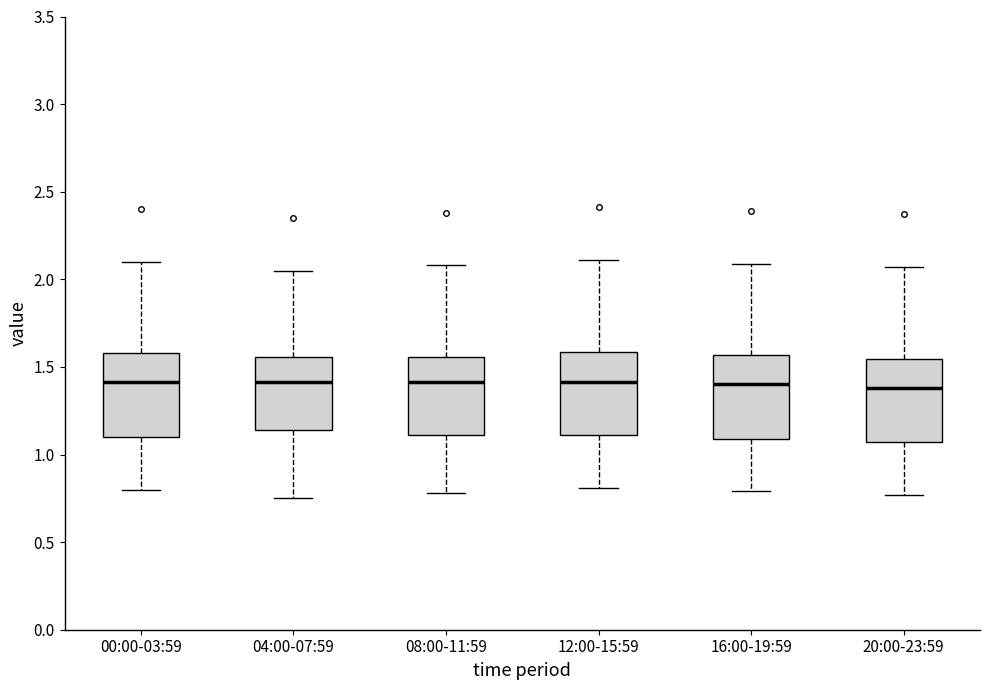

Reading left to right, read every box against the y-axis: the position of its median line, the range the box covers, and the ends of its whiskers. The values are not printed on the chart, so give them approximately, as read against the axis.

00:00-03:59: median 1.40, box 1.10 to 1.60, whiskers 0.80 to 2.10
04:00-07:59: median 1.40, box 1.15 to 1.55, whiskers 0.75 to 2.05
08:00-11:59: median 1.40, box 1.10 to 1.55, whiskers 0.80 to 2.10
12:00-15:59: median 1.40, box 1.10 to 1.60, whiskers 0.80 to 2.10
16:00-19:59: median 1.40, box 1.10 to 1.55, whiskers 0.80 to 2.10
20:00-23:59: median 1.40, box 1.05 to 1.55, whiskers 0.75 to 2.05